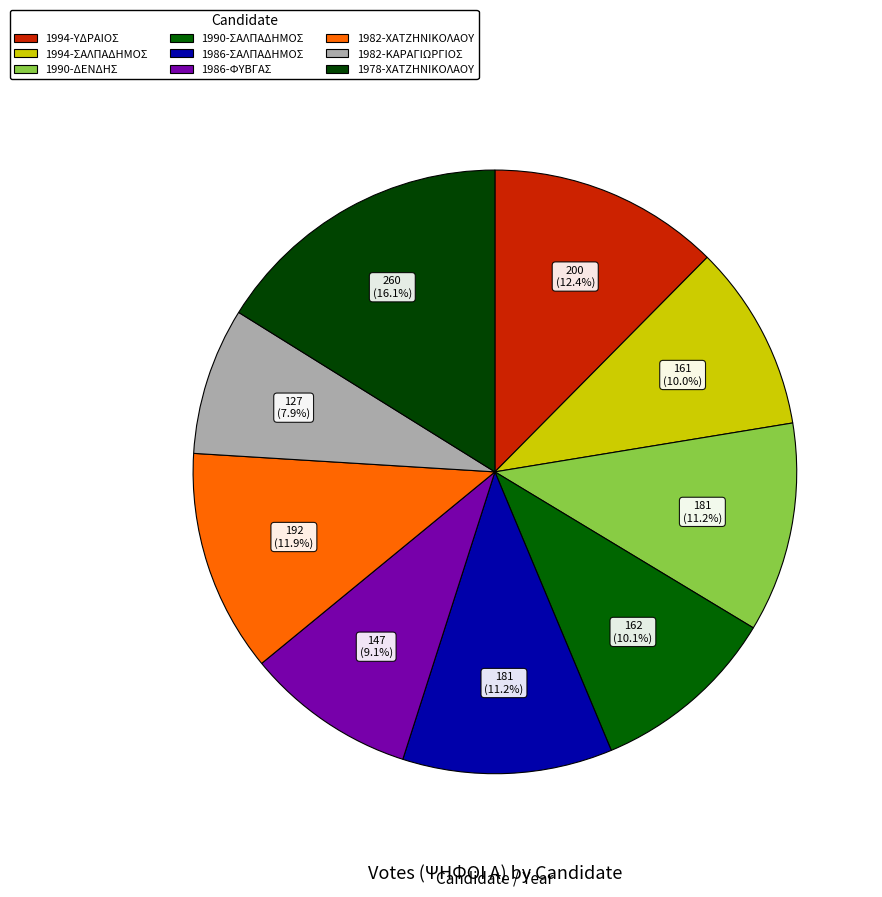

The 1994-ΥΔΡΑΙΟΣ slice represents 12% of the pie. True or false?

True